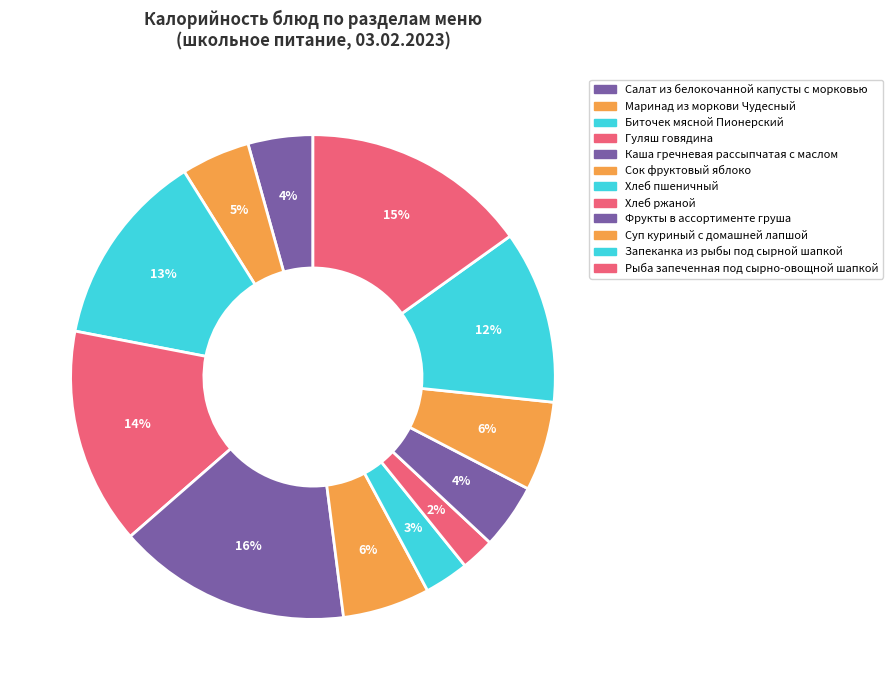

Is there any slice that represents more than half of the pie?

No